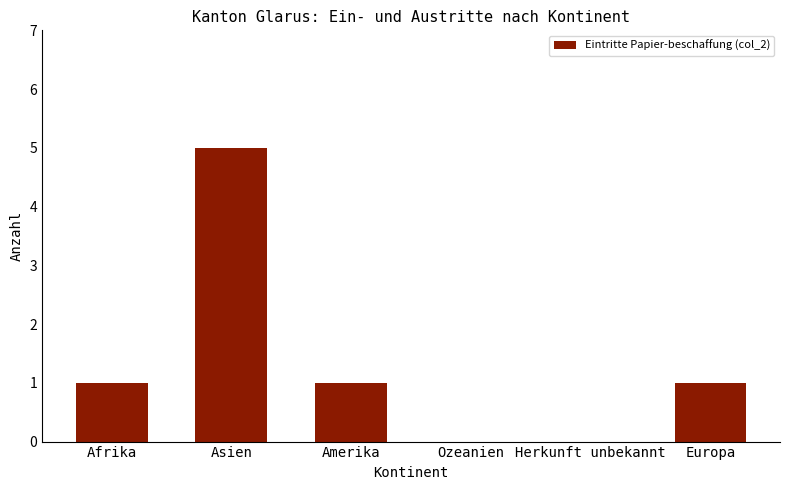

Is it true that the value at Asien is 8?

False